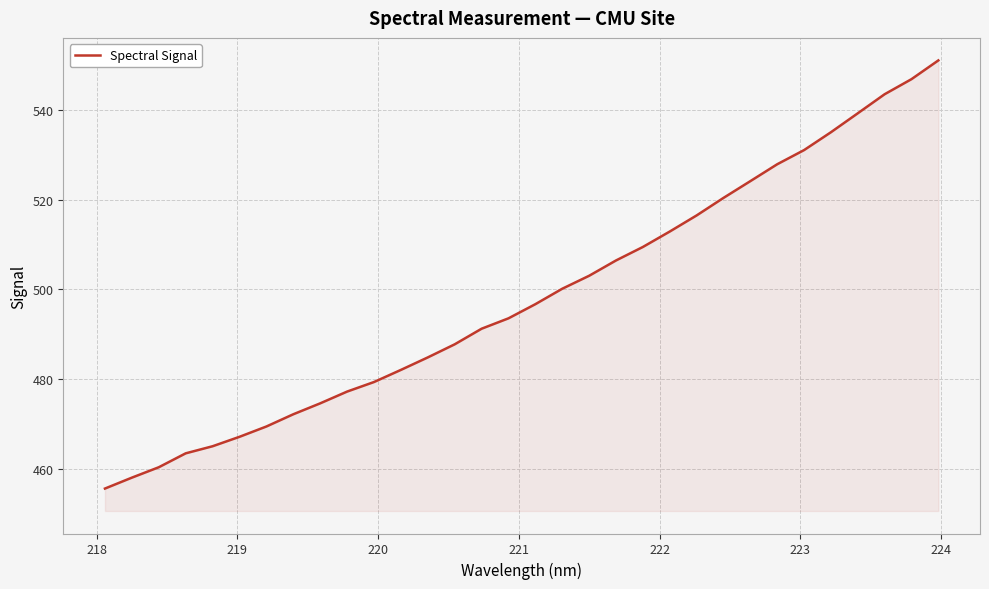

What is the difference between the maximum and minimum values?

95.5